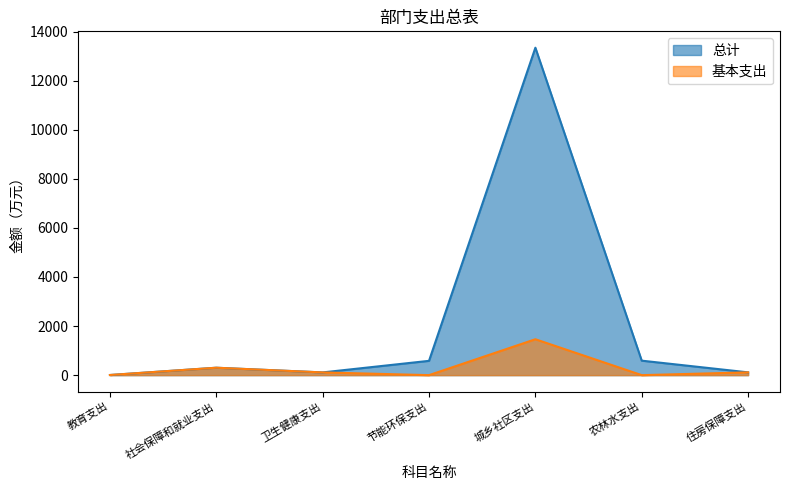

Where does the 总计 series first go above 302?

社会保障和就业支出